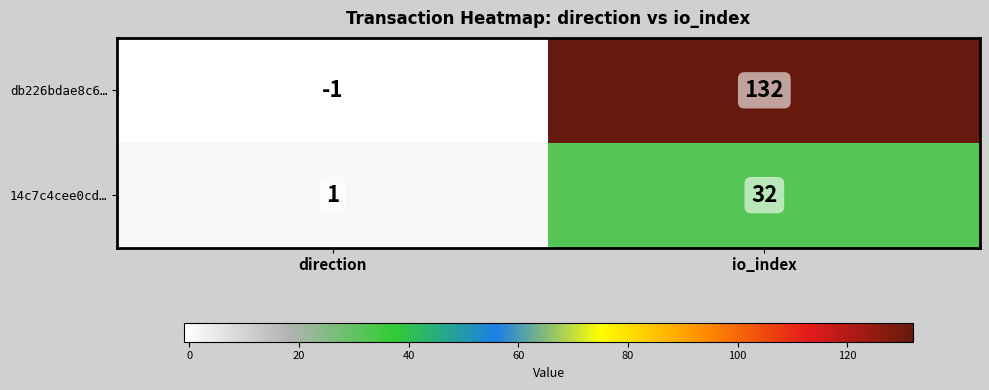

Reading left to right, what are all the values shown in this chart?

db226bdae8c6…: direction=-1	io_index=132
14c7c4cee0cd…: direction=1	io_index=32